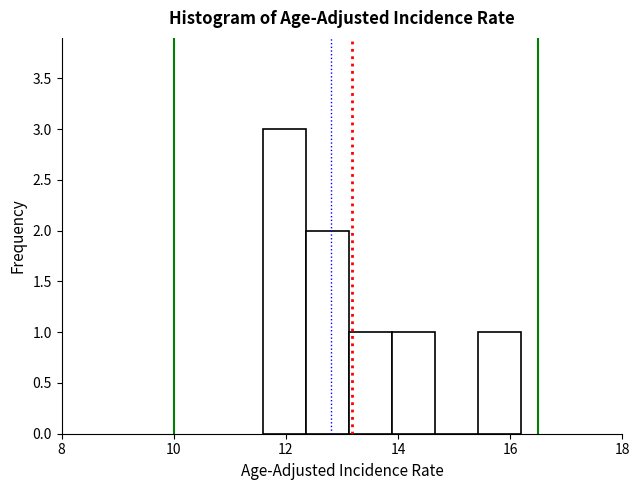

Around what value on the x-axis is the tallest bar? Give the approximate position of its centre, as read against the axis.

12.0